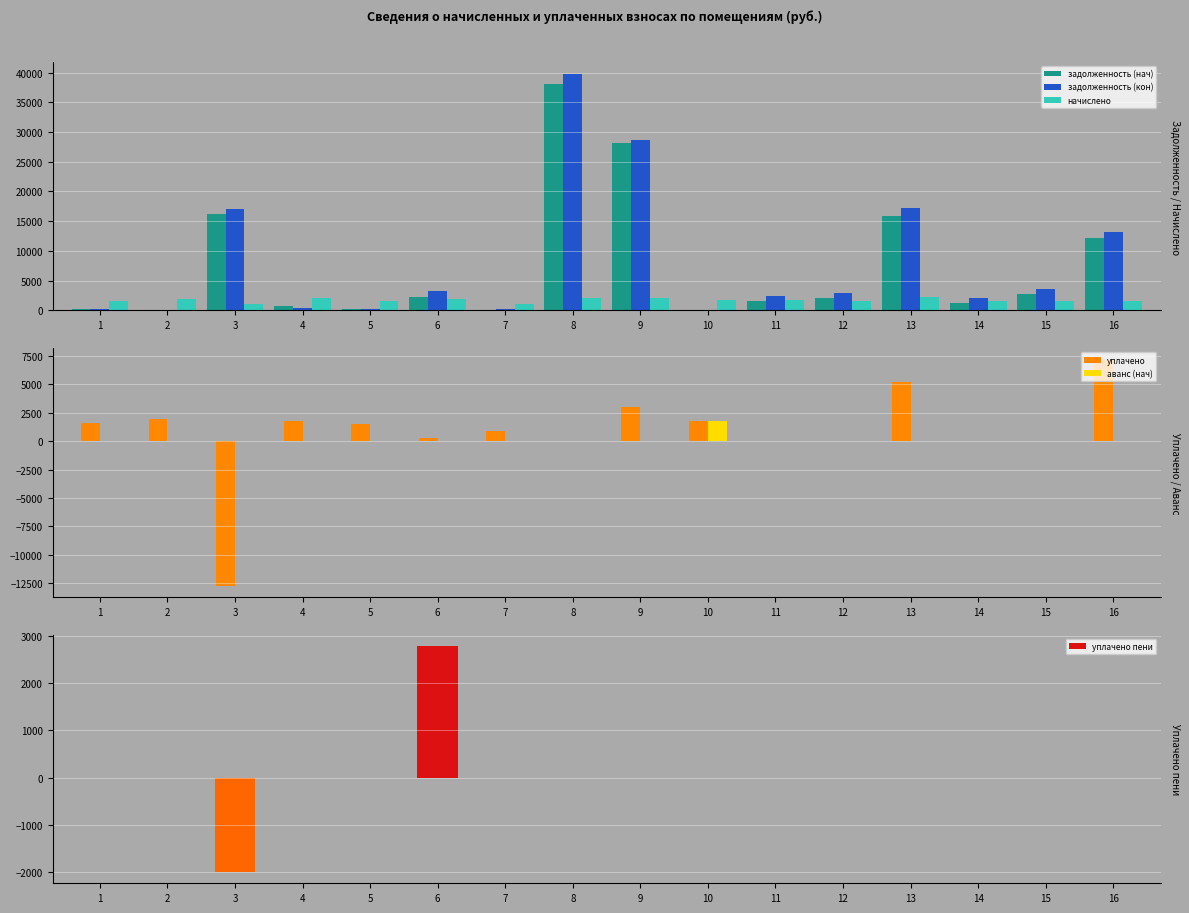

The value of задолженность (кон) at 8 is 26192.1. True or false?

False